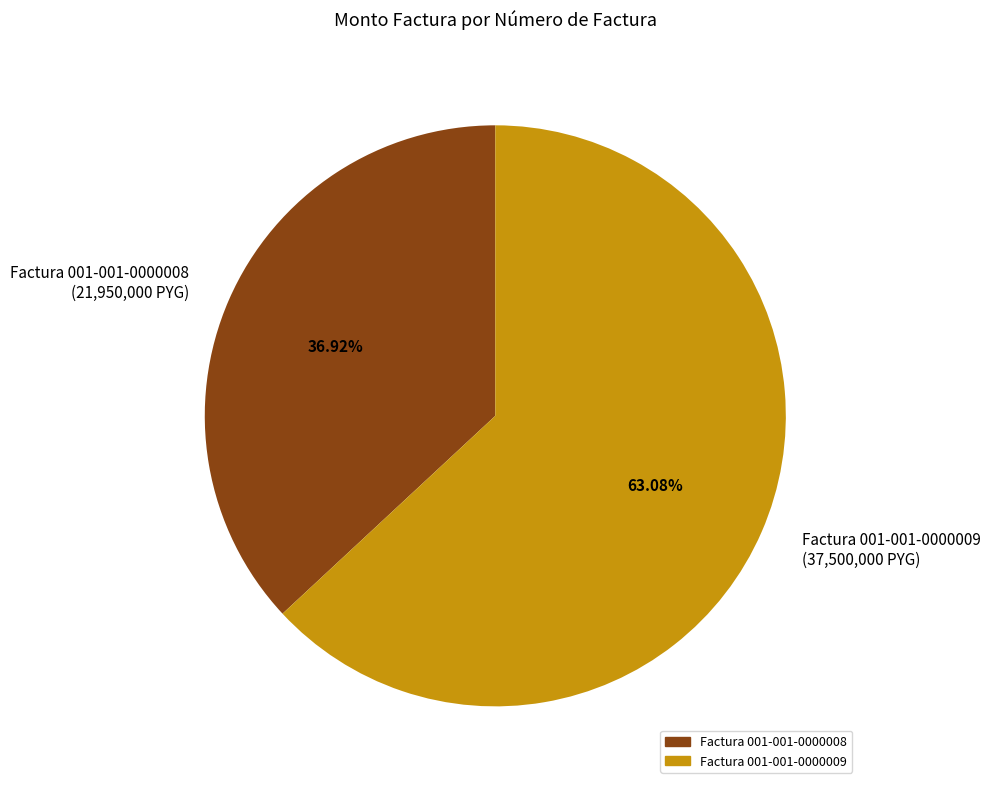

Between Factura 001-001-0000009 (37,500,000 PYG) and Factura 001-001-0000008 (21,950,000 PYG), which is larger?

Factura 001-001-0000009 (37,500,000 PYG)